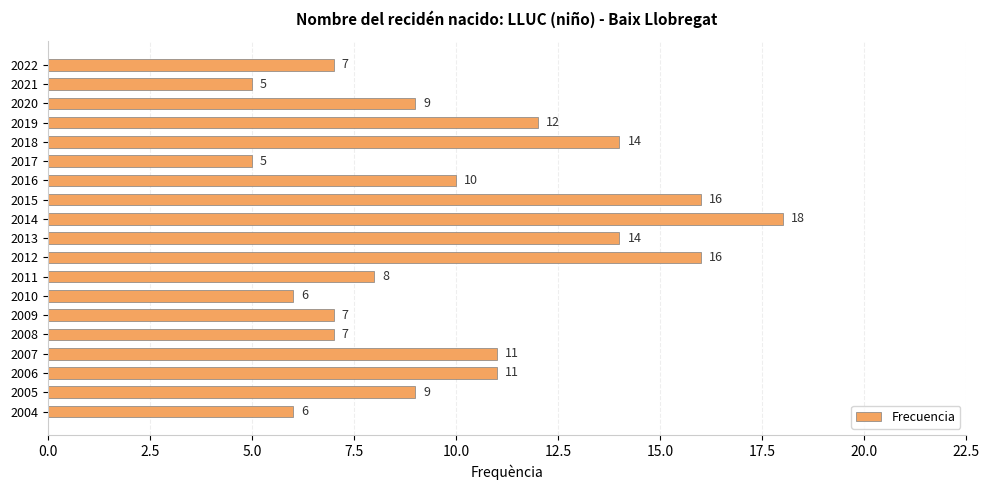

Does the chart contain any negative values?

No